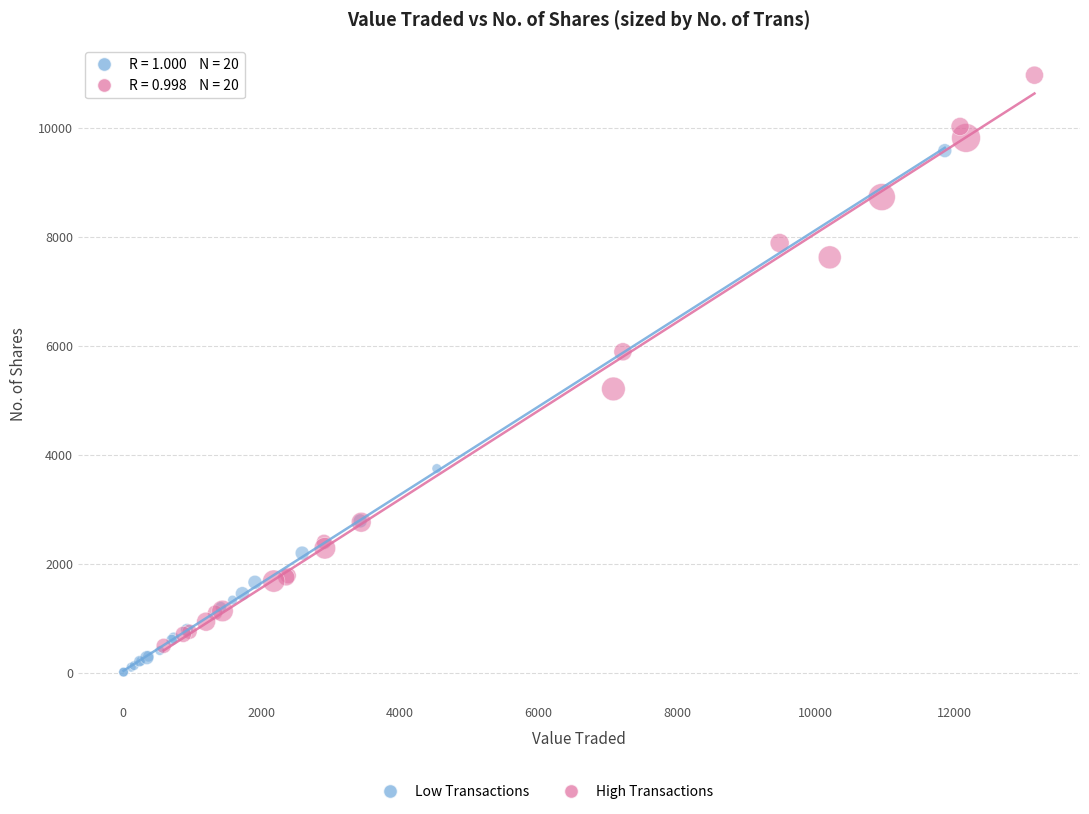

Which series has the widest spread of Y values?

High Transactions